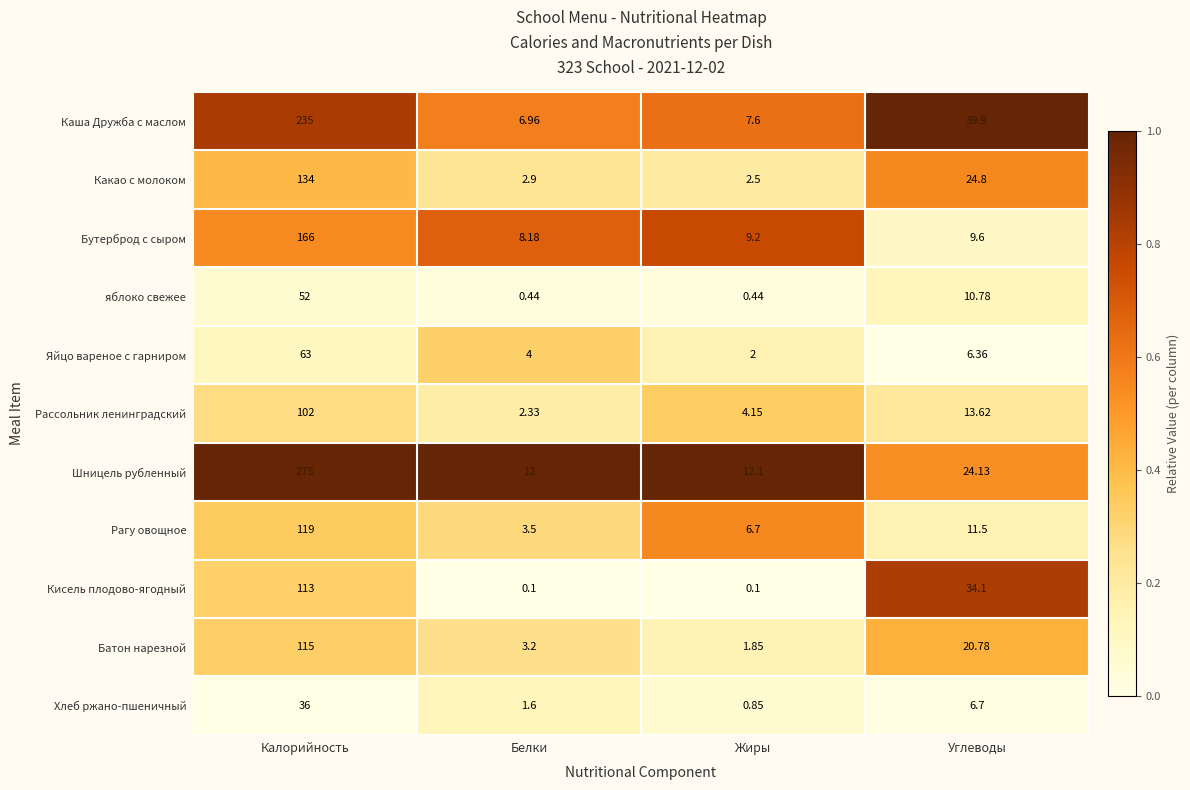

Between Калорийность and Углеводы, which series saw the biggest shift?

Шницель рубленный